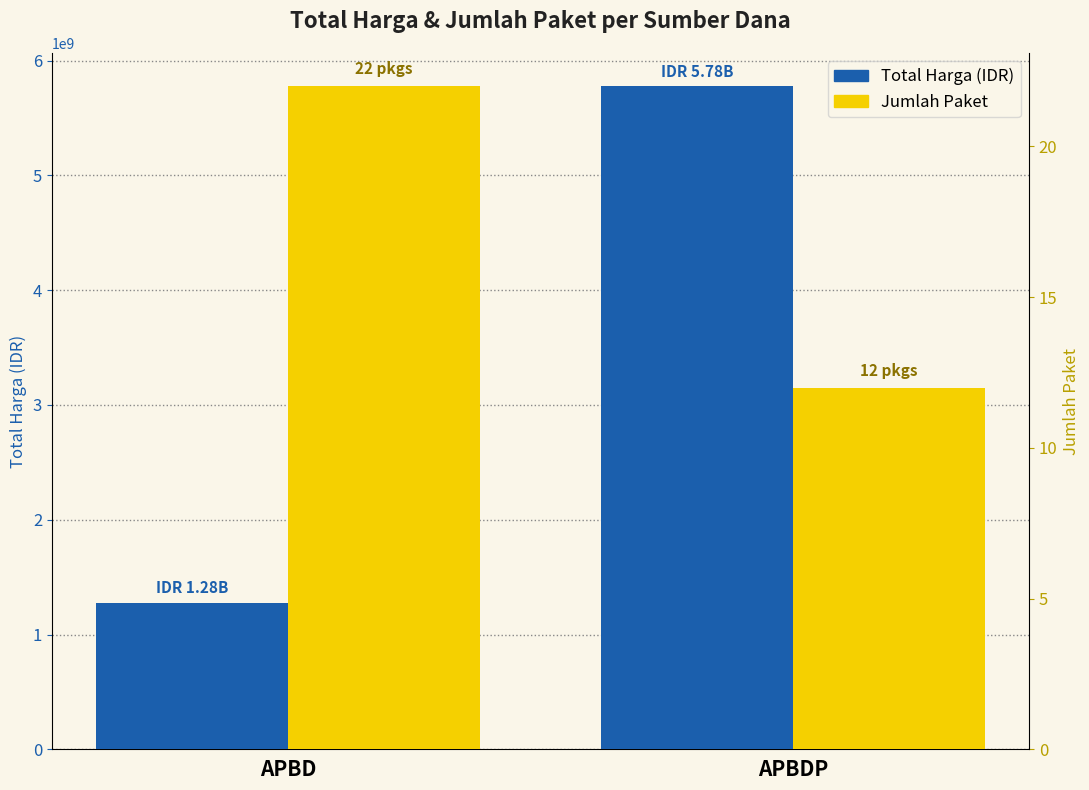

List the series in order of their peak value, highest first.

Total Harga (IDR), Jumlah Paket